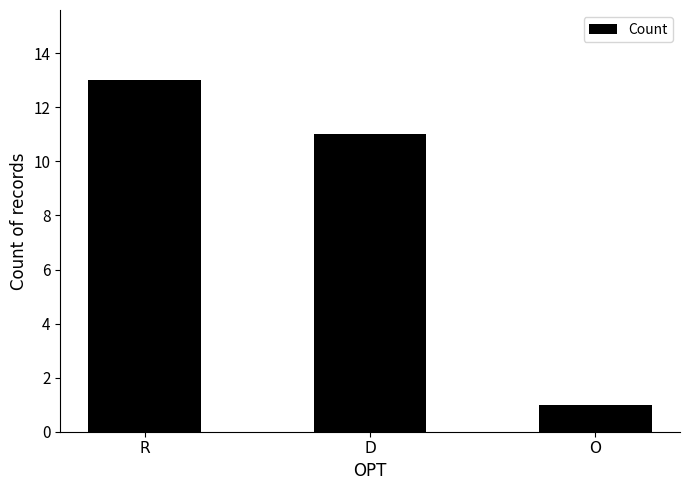

What is the label of the 3rd bar from the right?

R